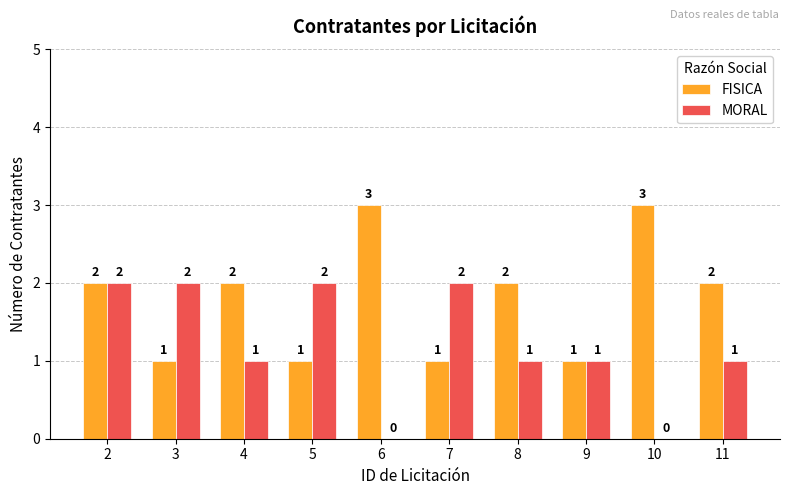

What is the sum of all FISICA values?

18